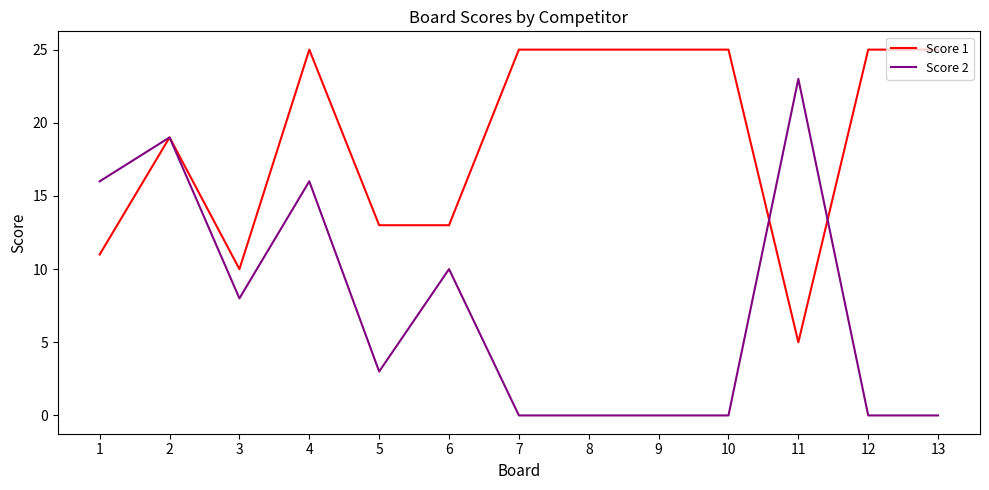

Which series has the largest range (max minus min)?

Score 2